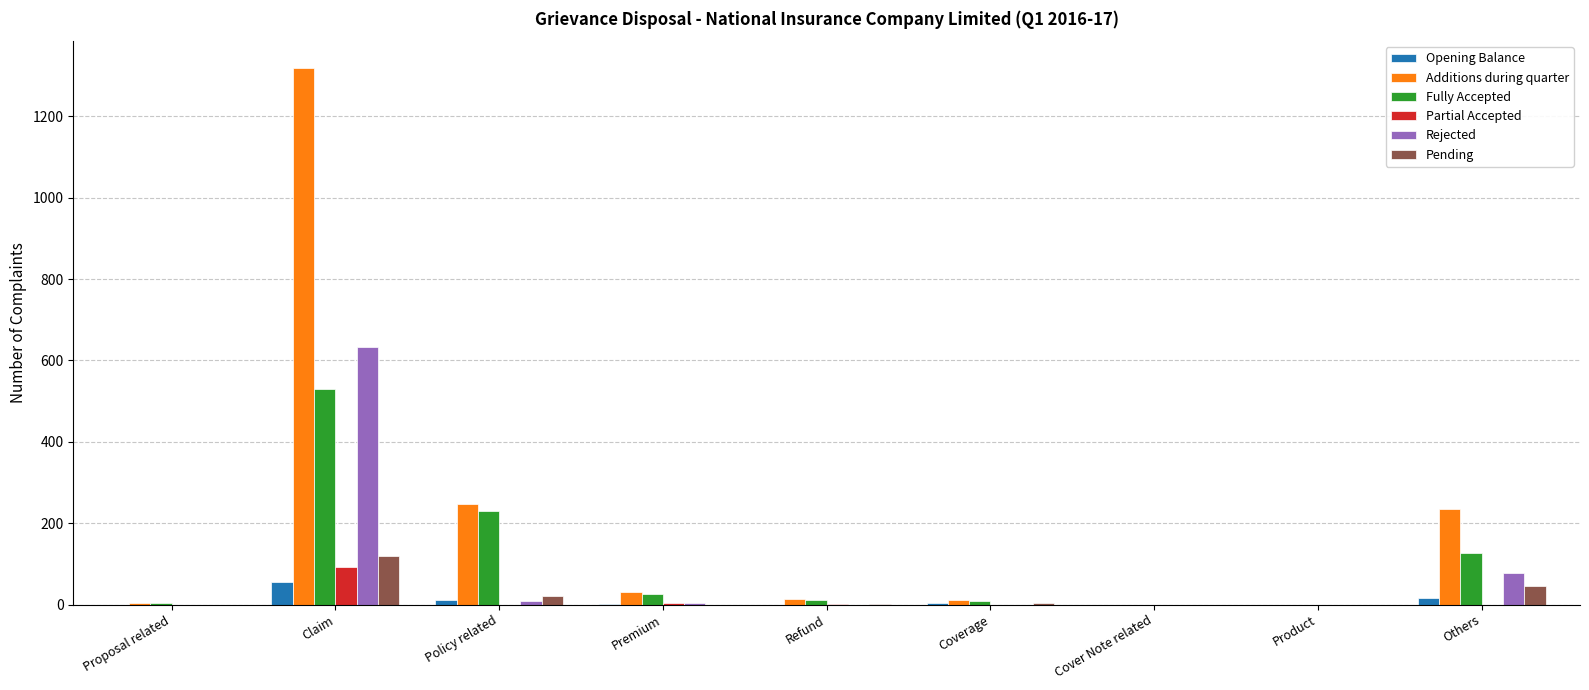

How many groups of bars are there?

9